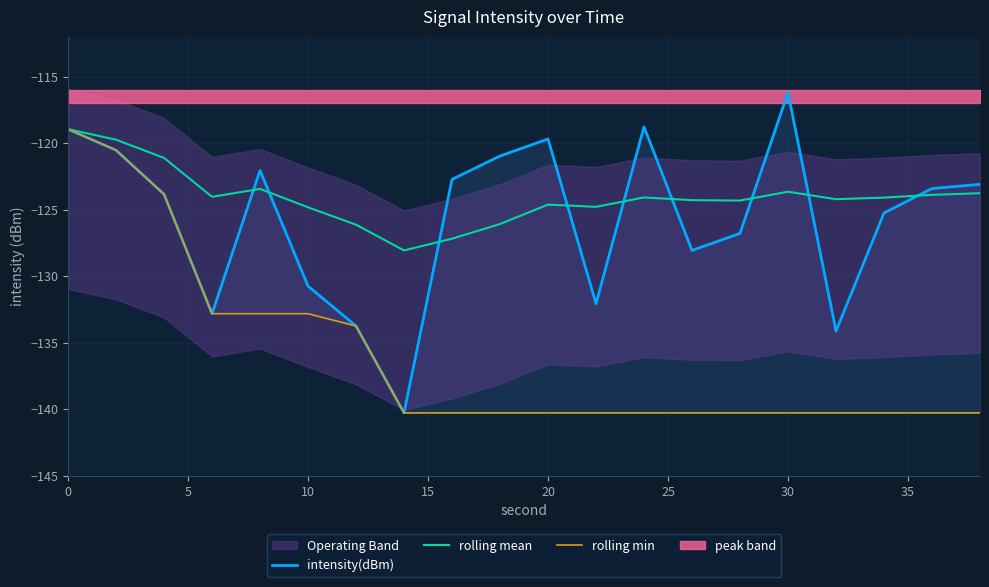

The value of intensity(dBm) at 13 is -87.6. True or false?

False